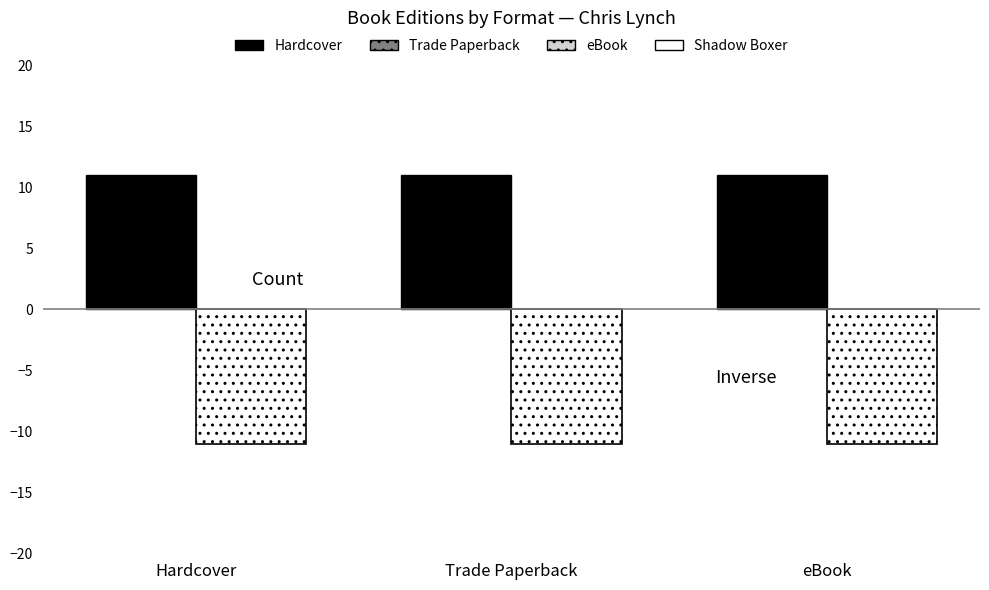

What is the maximum value shown in the chart?

11